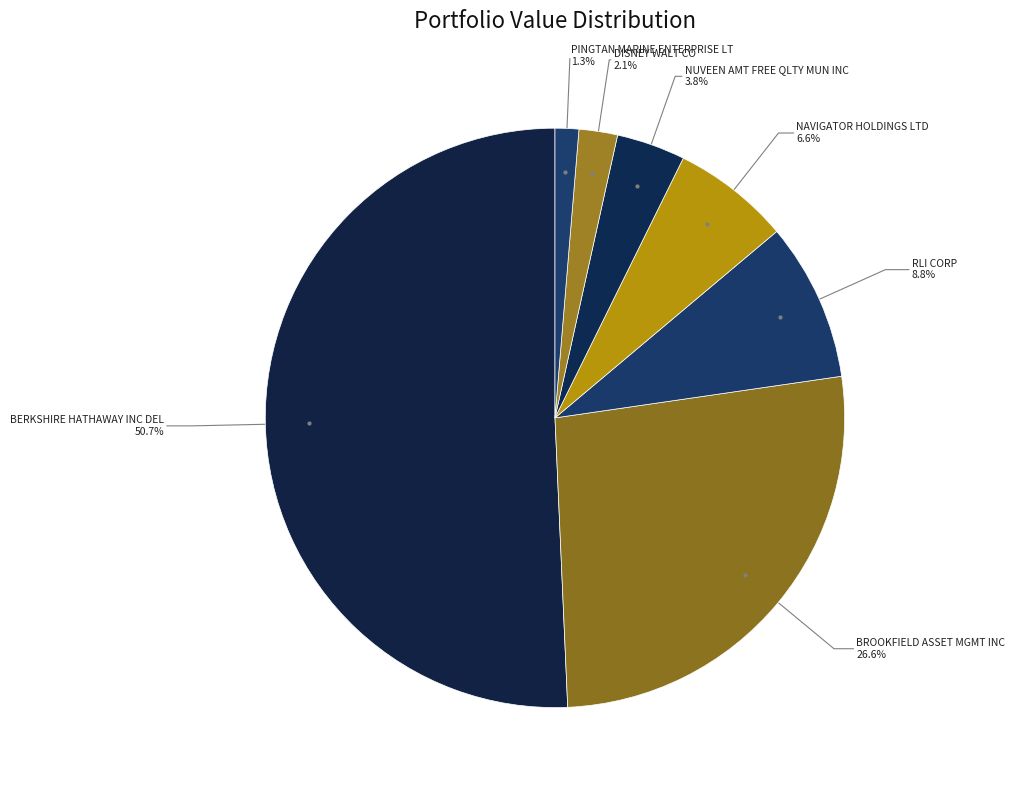

What is the smallest slice in the pie chart?

PINGTAN MARINE ENTERPRISE LT